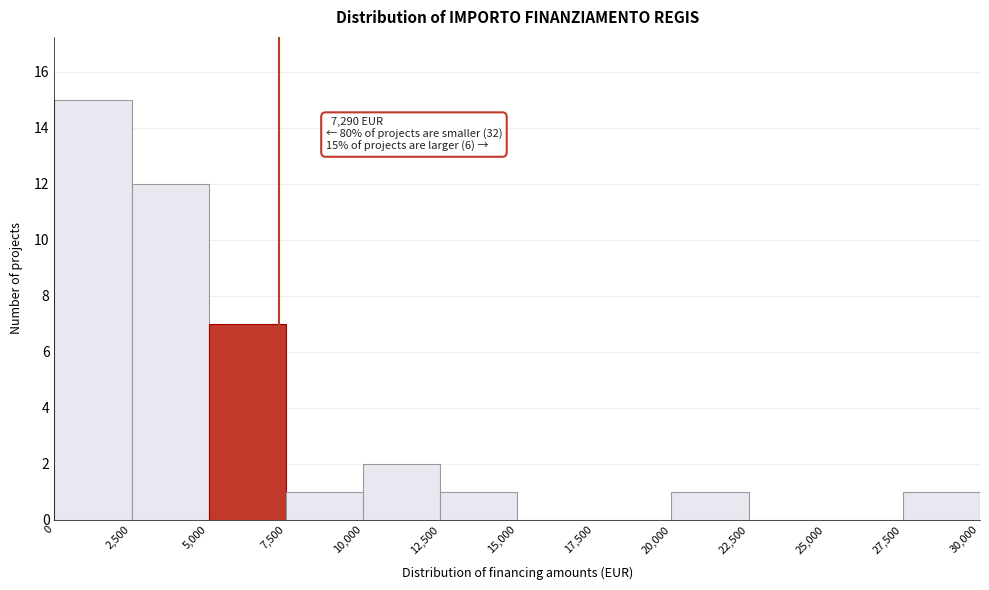

Over which range of the x-axis is the bar tallest?

0 to 2,500